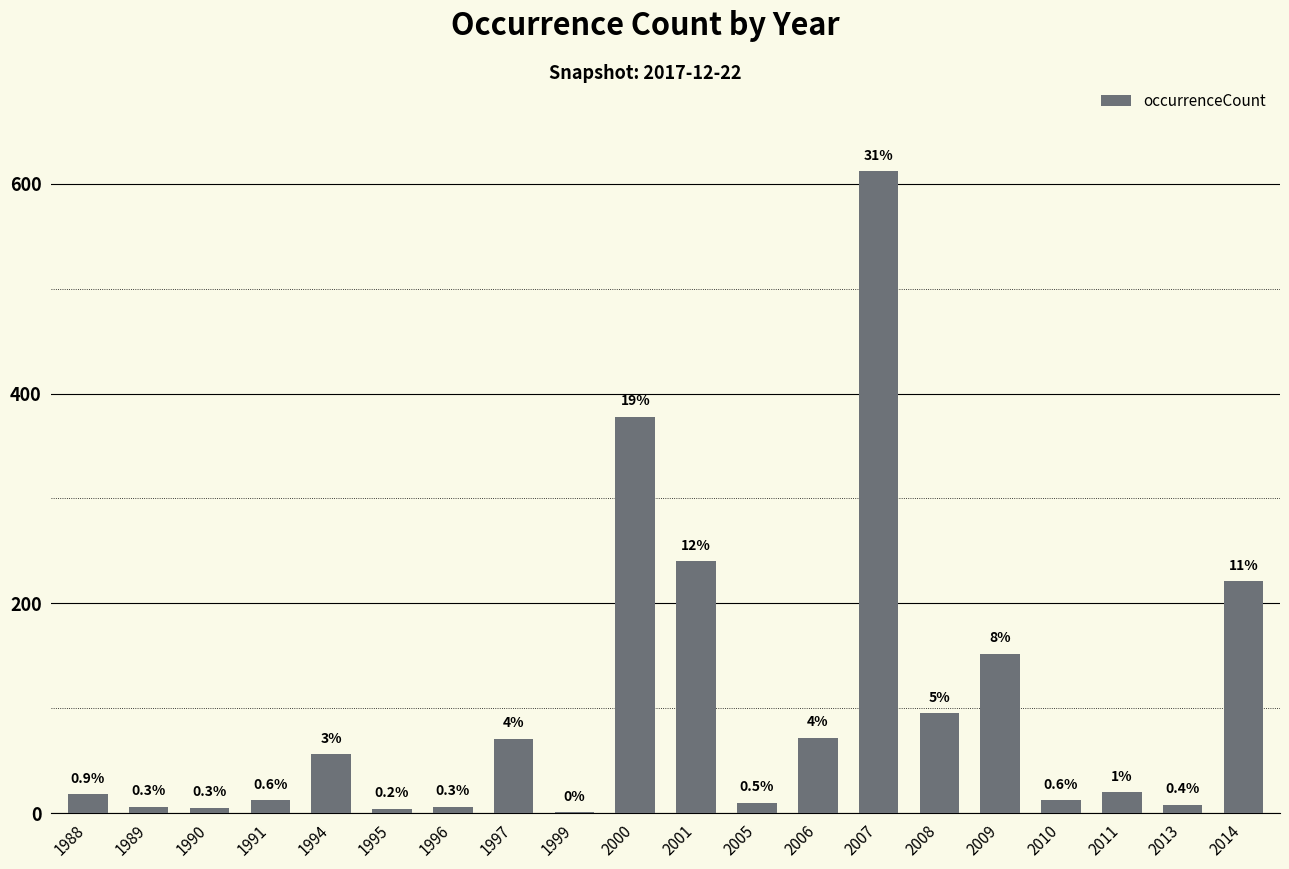

What is the value of the 20th bar from the left?

221